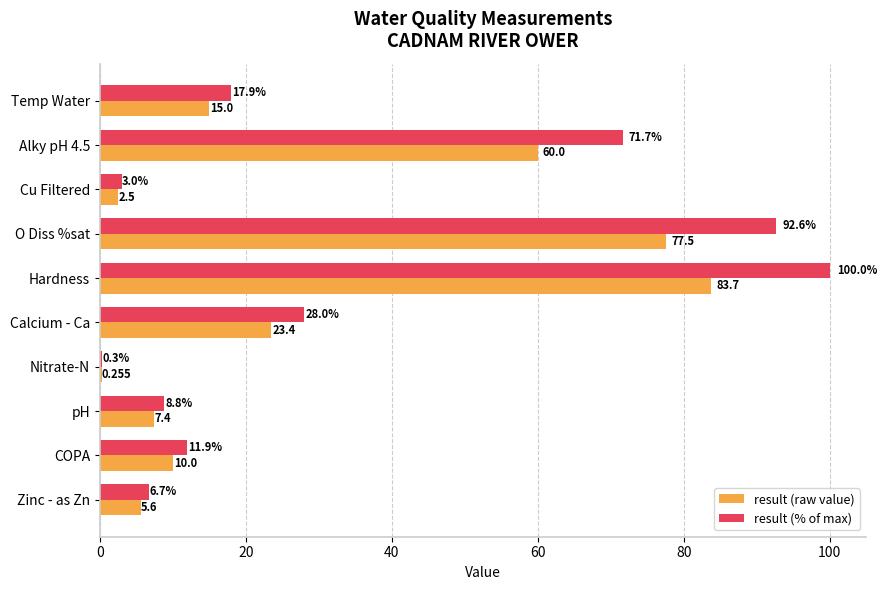

Which category has the highest value across all series?

Hardness